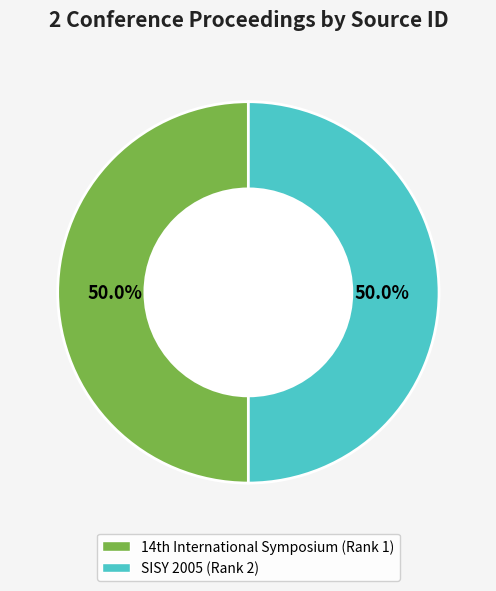

What percentage is NOT represented by SISY 2005 (Rank 2)?

50.0%